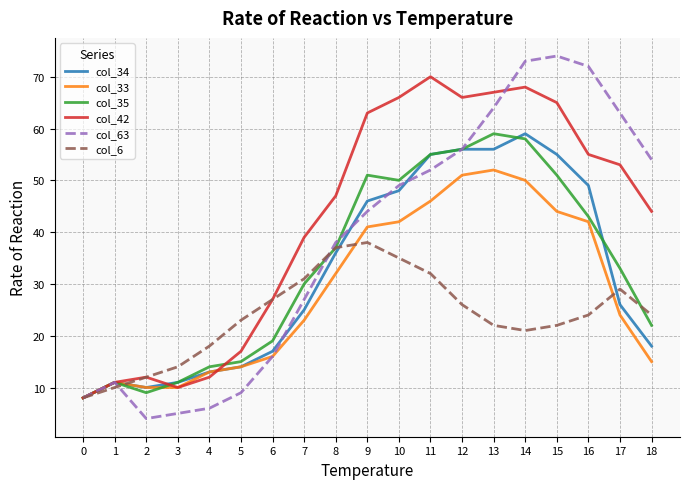

At which category is the sum across all series the highest?

14